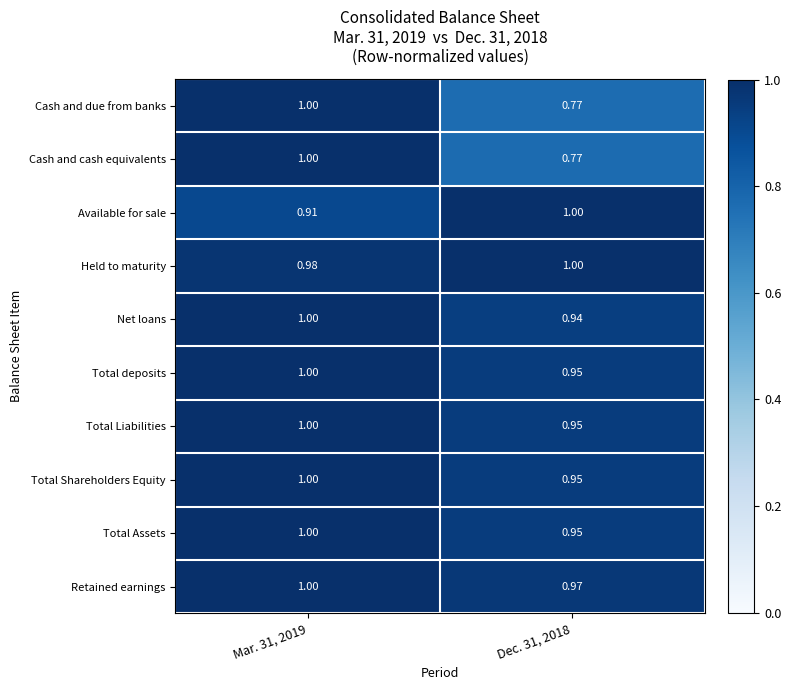

How many distinct data groups are displayed?

10